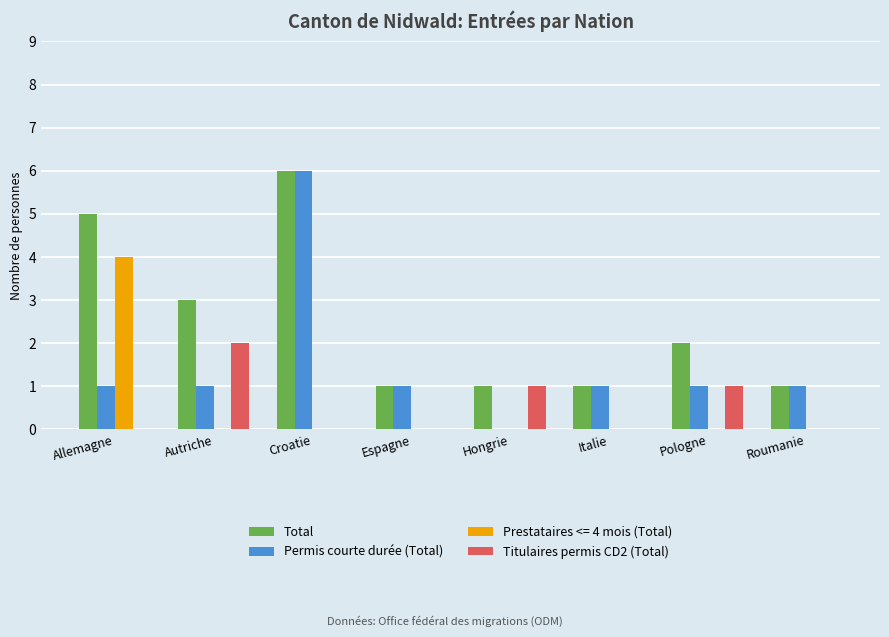

Count the number of data series in this chart.

4